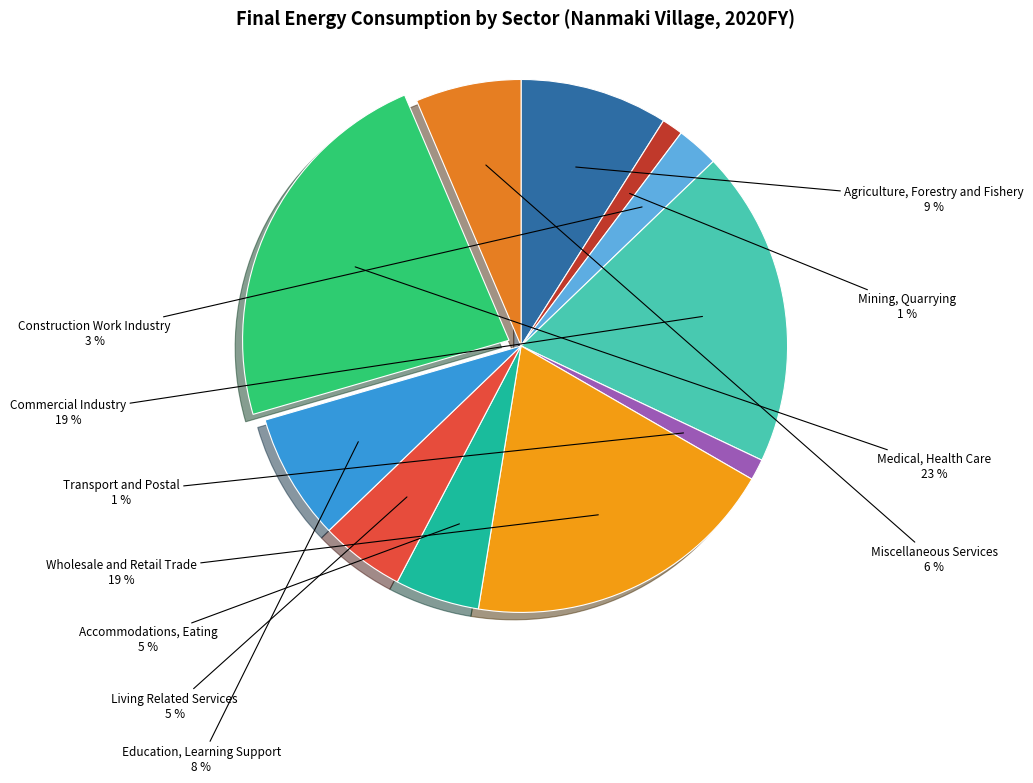

Between Accommodations, Eating and Education, Learning Support, which is larger?

Education, Learning Support